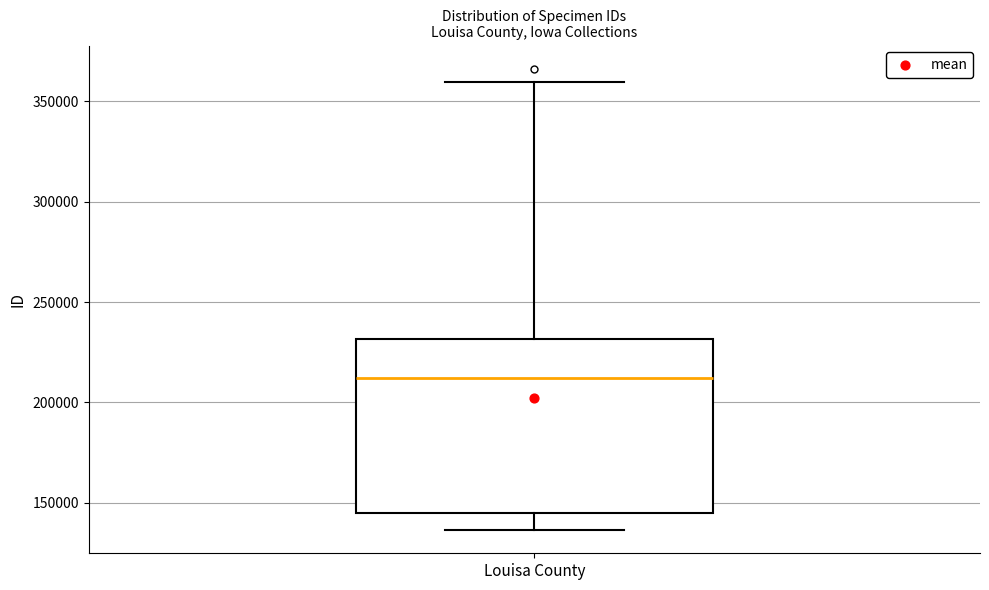

Read this box plot against the y-axis: the position of the median line, the range covered by the box, and the ends of both whiskers. The values are not printed on the chart, so give them approximately, as read against the axis.

median 210000, box 145000 to 230000, whiskers 135000 to 360000